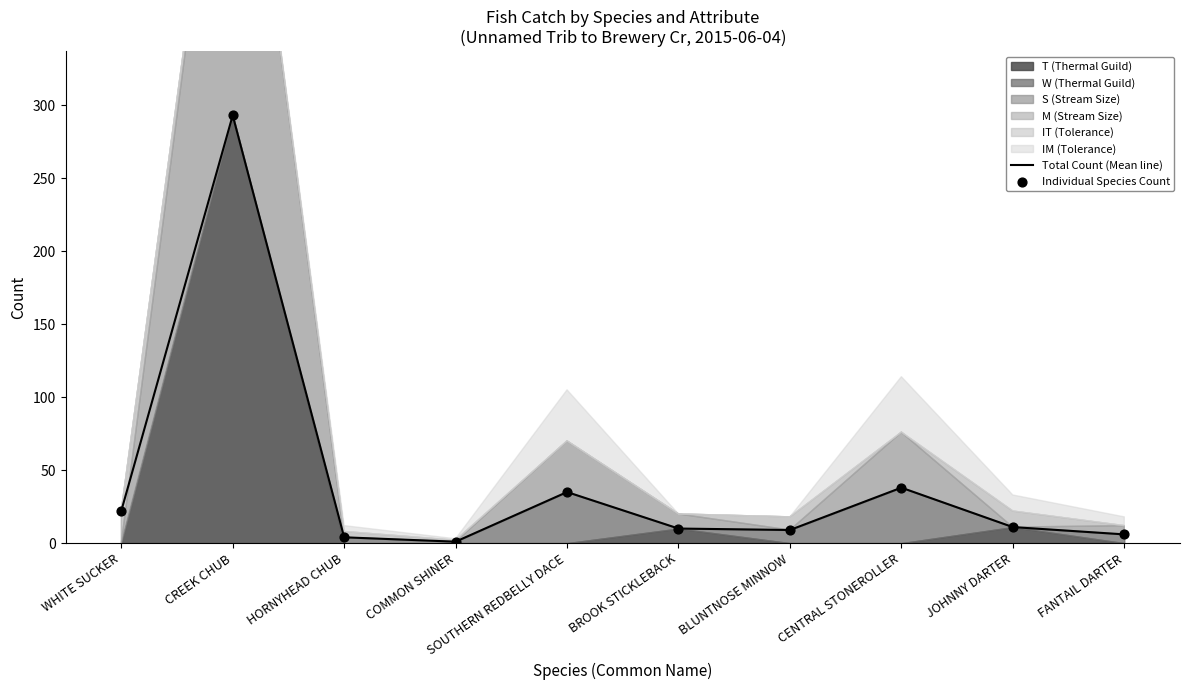

At which category is the sum across all series the highest?

CREEK CHUB